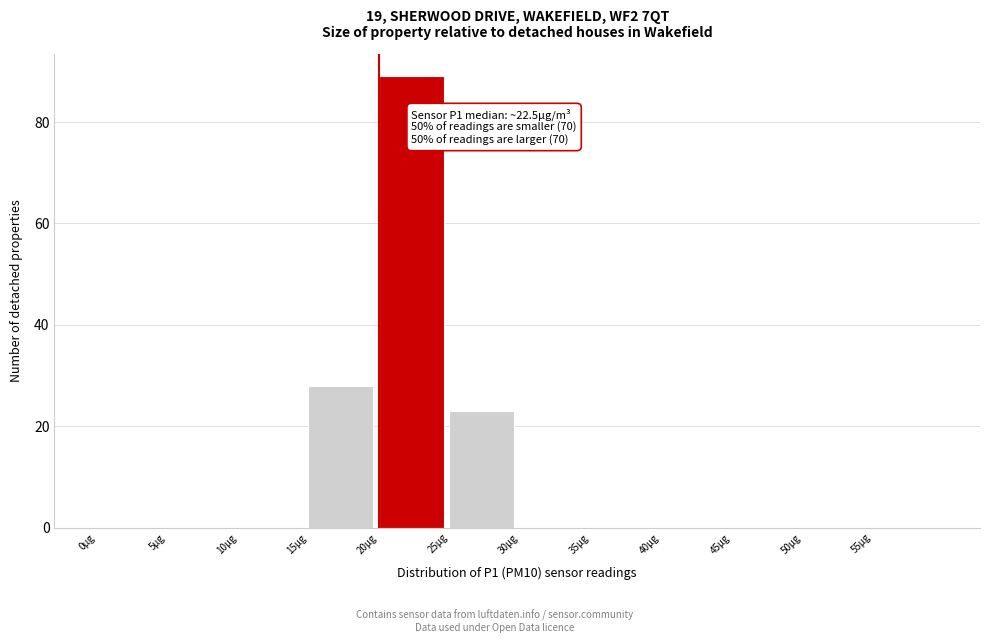

Which range on the x-axis has the tallest bar?

20 to 25